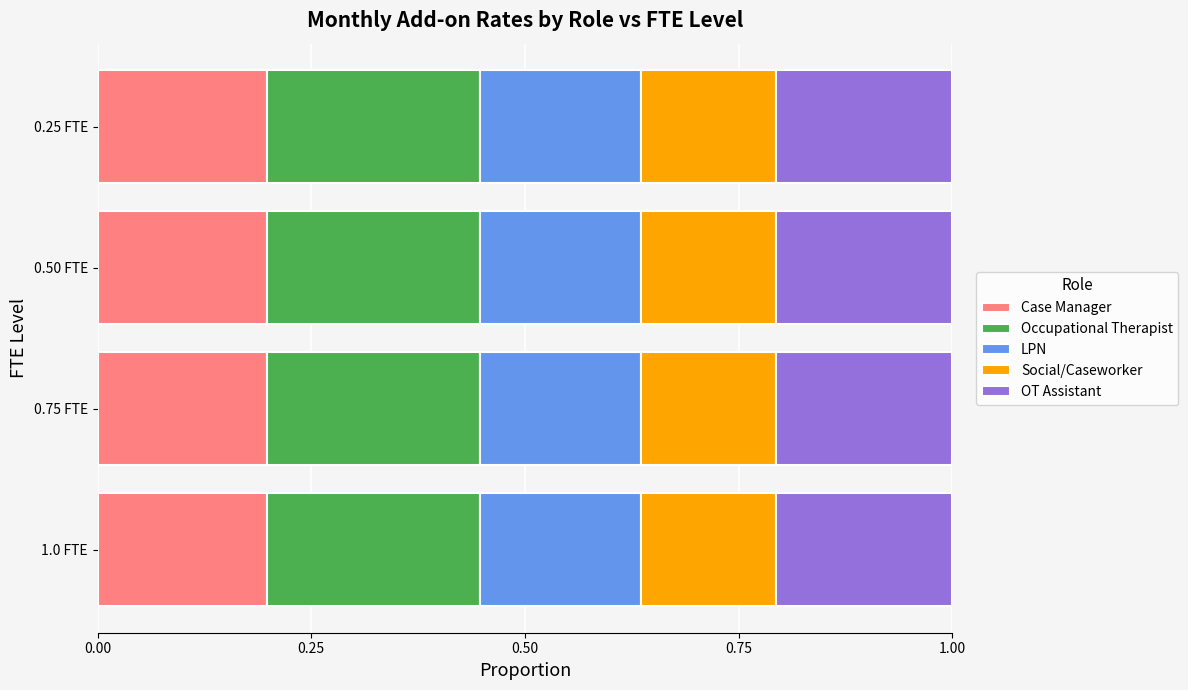

What is the sum of the Case Manager values at 0.50 FTE and 0.75 FTE?

0.4